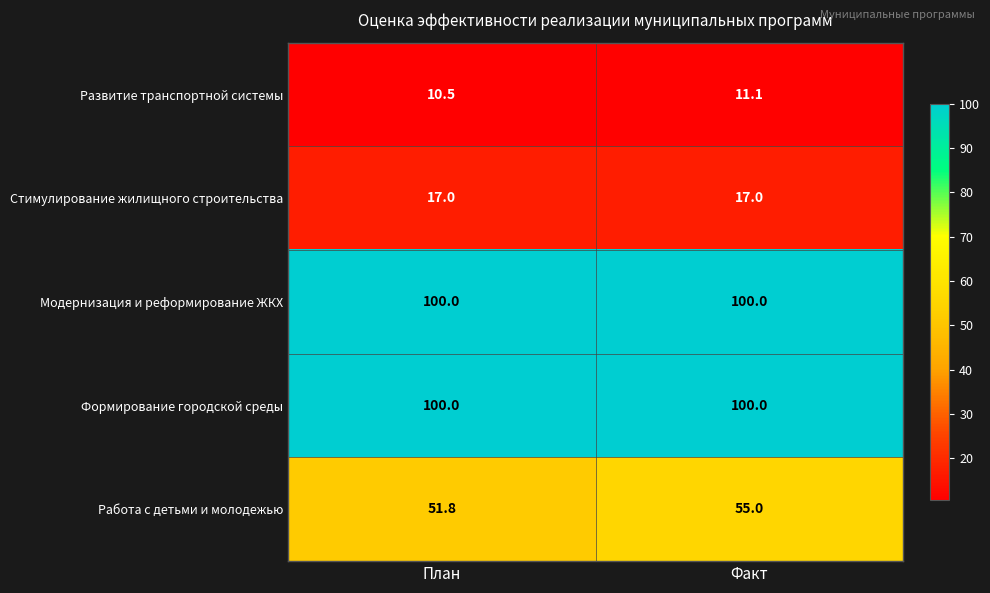

What is the average value of the Формирование городской среды series?

100.0